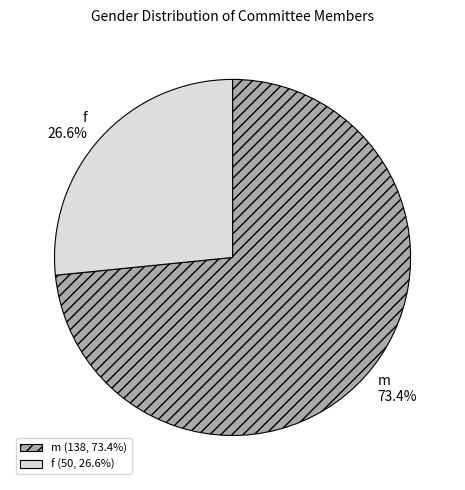

What percentage is NOT represented by m?

26.6%